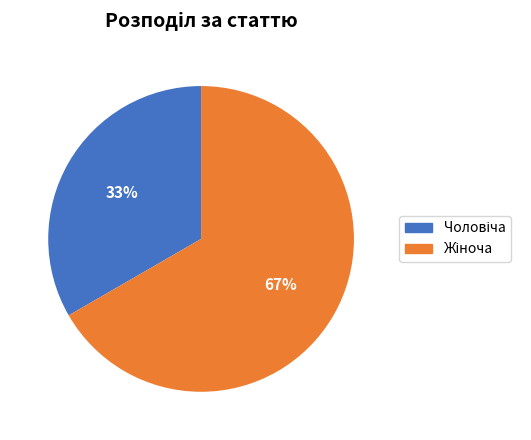

Does any single category account for the majority?

Yes